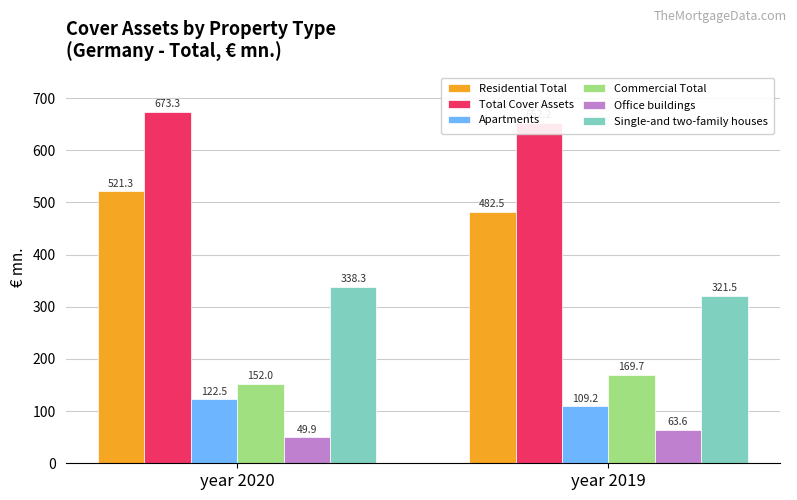

At which label is Total Cover Assets closest to 662?

year 2019